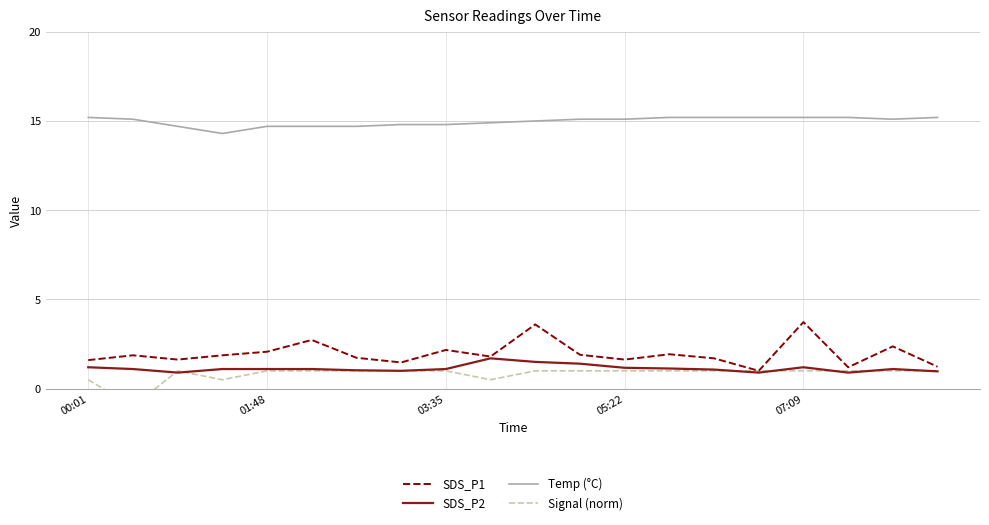

Which label corresponds to the largest value in the chart?

00:01